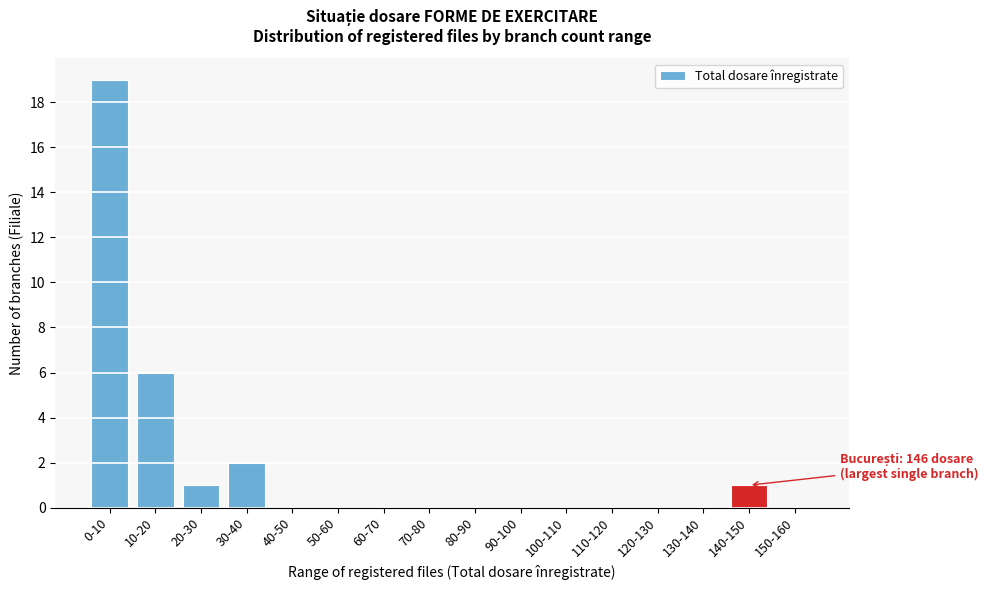

Reading left to right, what are all the values shown in this chart?

0-10=19	10-20=6	20-30=1	30-40=2	40-50=0	50-60=0	60-70=0	70-80=0	80-90=0	90-100=0	100-110=0	110-120=0	120-130=0	130-140=0	140-150=1	150-160=0